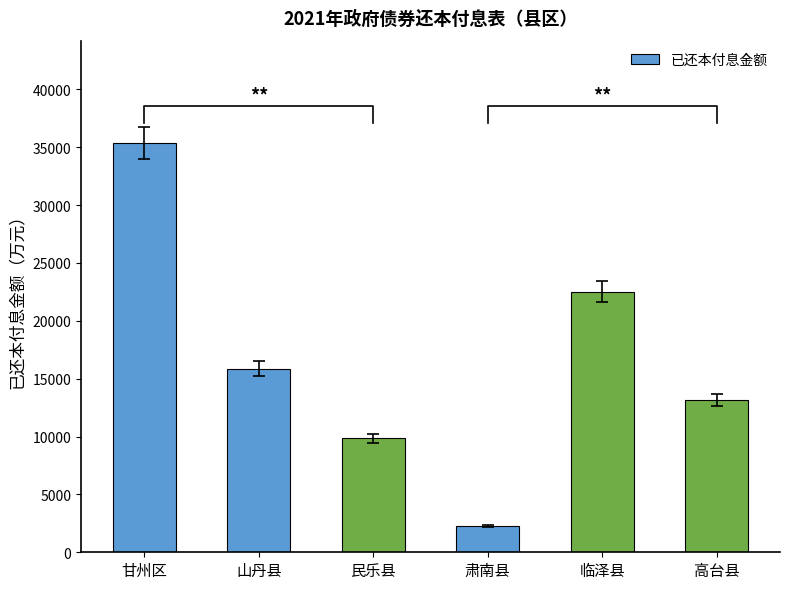

Are the bars horizontal?

No